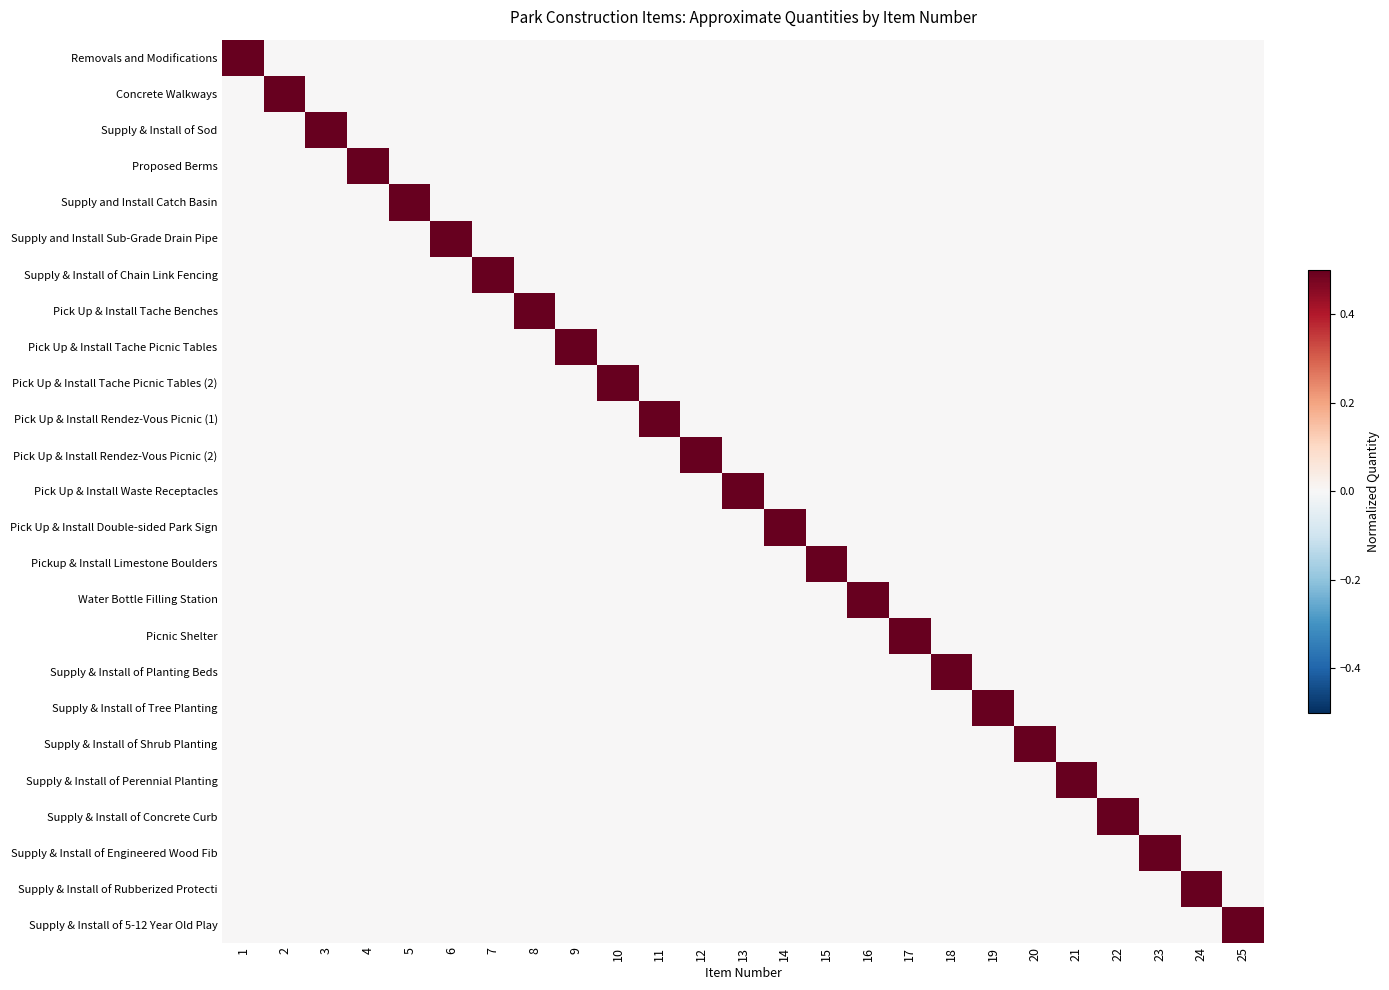

List the series in order of their peak value, highest first.

Removals and Modifications, Concrete Walkways, Supply & Install of Sod, Proposed Berms, Supply and Install Catch Basin, Supply and Install Sub-Grade Drain Pipe, Supply & Install of Chain Link Fencing, Pick Up & Install Tache Benches, Pick Up & Install Tache Picnic Tables, Pick Up & Install Tache Picnic Tables (2), Pick Up & Install Rendez-Vous Picnic (1), Pick Up & Install Rendez-Vous Picnic (2), Pick Up & Install Waste Receptacles, Pick Up & Install Double-sided Park Sign, Pickup & Install Limestone Boulders, Water Bottle Filling Station, Picnic Shelter, Supply & Install of Planting Beds, Supply & Install of Tree Planting, Supply & Install of Shrub Planting, Supply & Install of Perennial Planting, Supply & Install of Concrete Curb, Supply & Install of Engineered Wood Fib, Supply & Install of Rubberized Protecti, Supply & Install of 5-12 Year Old Play